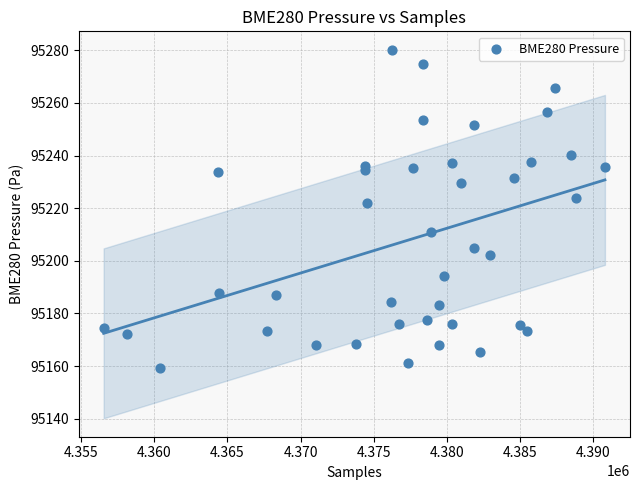

What Y value in the scatter plot is closest to 95219?

95222.0